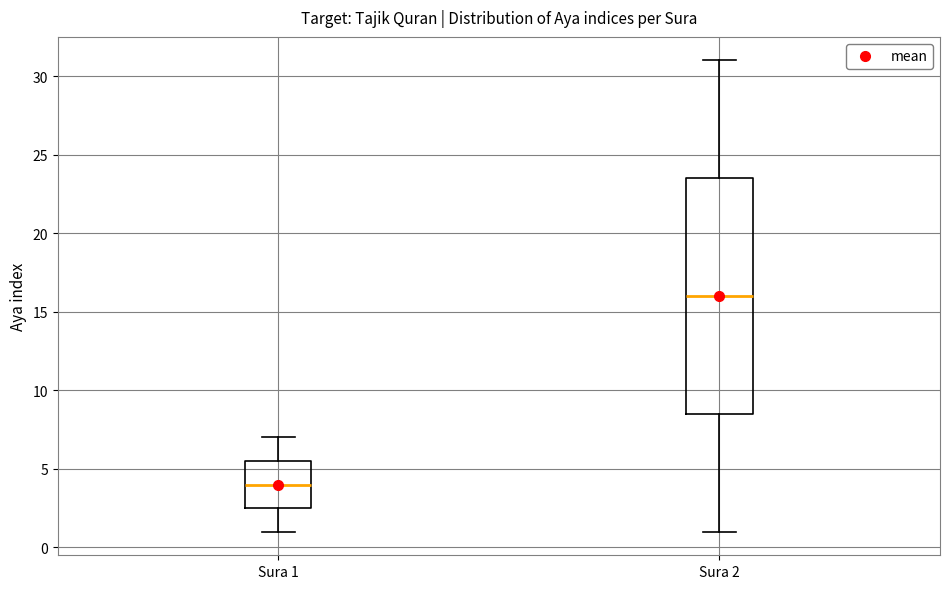

Which box's median line is the lowest?

Sura 1